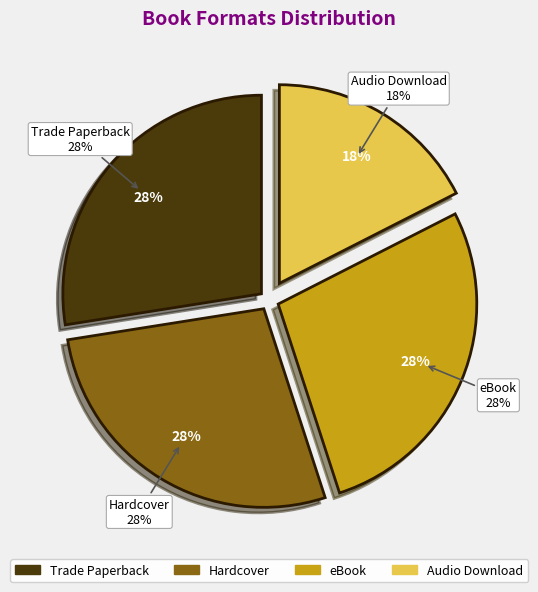

To the nearest percent, what percentage of the pie is Hardcover?

28%